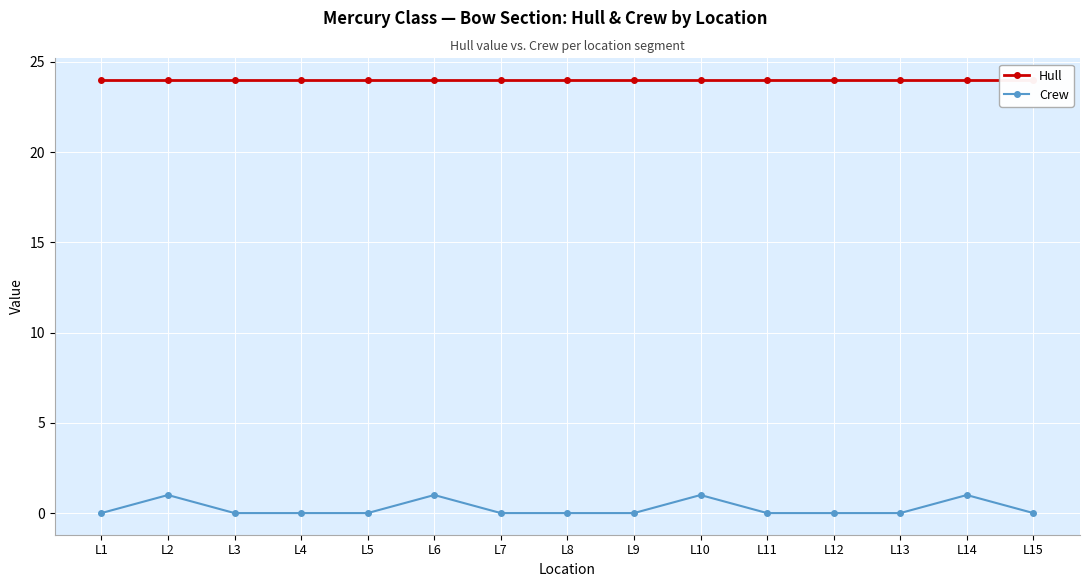

How many values in Crew are above zero?

4